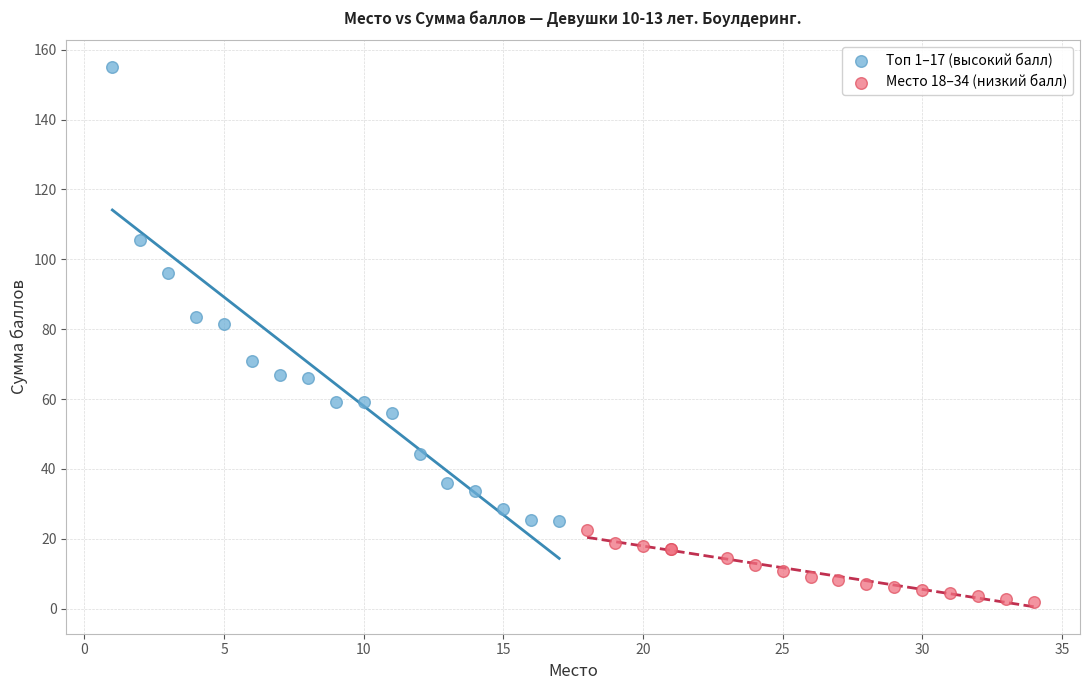

Which series has the largest Y range (max minus min)?

Топ 1–17 (высокий балл)